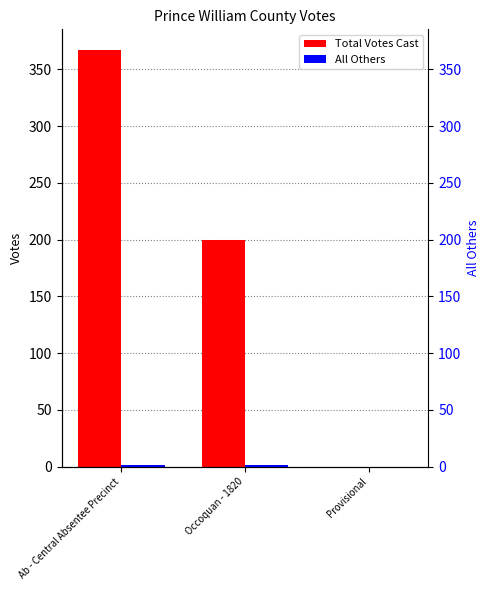

Are the bars grouped side by side (vs. stacked)?

Yes